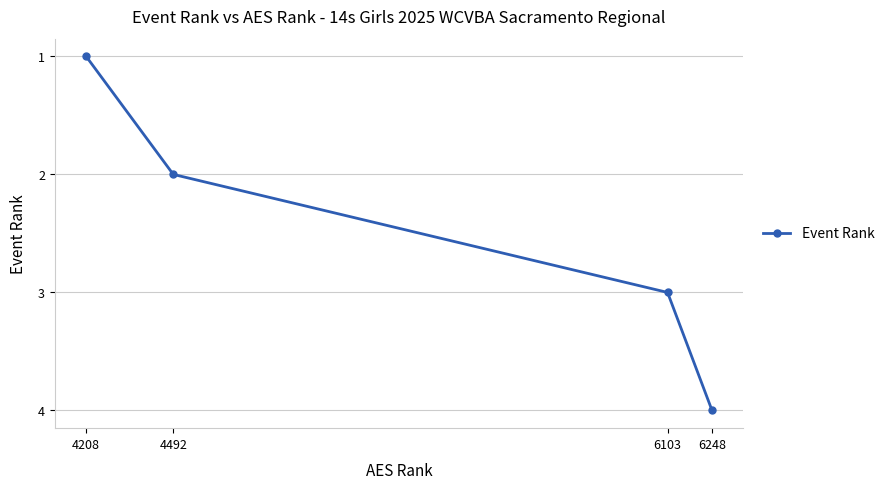

What is the maximum value shown in the chart?

4